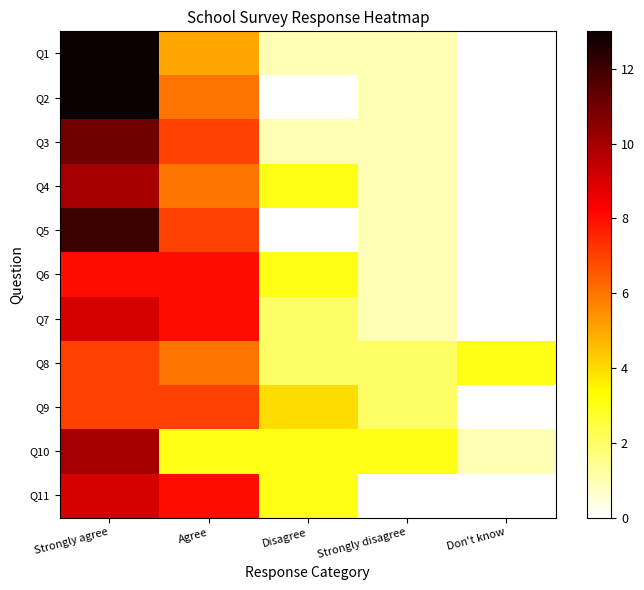

Reading left to right, transcribe all the data shown in this chart.

Q1: Strongly agree=13	Agree=5	Disagree=1	Strongly disagree=1	Don't know=0
Q2: Strongly agree=13	Agree=6	Disagree=0	Strongly disagree=1	Don't know=0
Q3: Strongly agree=11	Agree=7	Disagree=1	Strongly disagree=1	Don't know=0
Q4: Strongly agree=10	Agree=6	Disagree=3	Strongly disagree=1	Don't know=0
Q5: Strongly agree=12	Agree=7	Disagree=0	Strongly disagree=1	Don't know=0
Q6: Strongly agree=8	Agree=8	Disagree=3	Strongly disagree=1	Don't know=0
Q7: Strongly agree=9	Agree=8	Disagree=2	Strongly disagree=1	Don't know=0
Q8: Strongly agree=7	Agree=6	Disagree=2	Strongly disagree=2	Don't know=3
Q9: Strongly agree=7	Agree=7	Disagree=4	Strongly disagree=2	Don't know=0
Q10: Strongly agree=10	Agree=3	Disagree=3	Strongly disagree=3	Don't know=1
Q11: Strongly agree=9	Agree=8	Disagree=3	Strongly disagree=0	Don't know=0